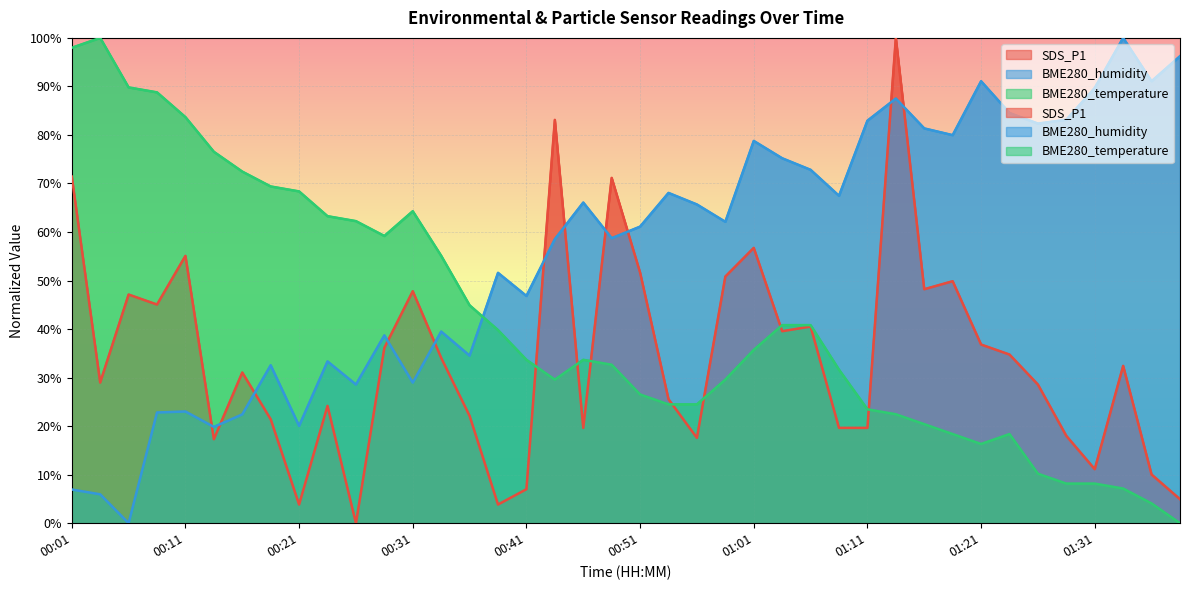

Reading left to right, what are all the values shown in this chart?

SDS_P1: 00:01=71.4	00:04=29.0	00:06=47.1	00:09=45.1	00:11=55.1	00:14=17.3	00:16=31.0	00:19=21.4	00:21=3.8	00:23=24.2	00:26=0.0	00:28=36.1	00:31=47.8	00:33=34.1	00:36=22.1	00:38=3.8	00:41=7.0	00:43=83.1	00:46=19.6	00:48=71.2	00:51=51.6	00:53=25.5	00:56=17.6	00:58=50.8	01:01=56.7	01:03=39.6	01:06=40.5	01:08=19.6	01:11=19.6	01:13=100.0	01:16=48.2	01:18=49.9	01:21=36.8	01:23=34.8	01:26=28.6	01:28=18.0	01:31=11.1	01:33=32.4	01:36=10.0	01:38=4.9
BME280_humidity: 00:01=6.9	00:04=6.0	00:06=0.0	00:09=22.8	00:11=23.0	00:14=19.8	00:16=22.4	00:19=32.5	00:21=20.0	00:23=33.3	00:26=28.6	00:28=38.7	00:31=29.0	00:33=39.5	00:36=34.5	00:38=51.6	00:41=46.8	00:43=58.5	00:46=66.1	00:48=58.7	00:51=61.1	00:53=68.1	00:56=65.7	00:58=62.1	01:01=78.8	01:03=75.2	01:06=72.8	01:08=67.5	01:11=82.9	01:13=87.5	01:16=81.3	01:18=80.0	01:21=91.1	01:23=84.5	01:26=82.3	01:28=83.1	01:31=89.7	01:33=100.0	01:36=91.1	01:38=96.2
BME280_temperature: 00:01=98.0	00:04=100.0	00:06=89.8	00:09=88.8	00:11=83.7	00:14=76.5	00:16=72.4	00:19=69.4	00:21=68.4	00:23=63.3	00:26=62.2	00:28=59.2	00:31=64.3	00:33=55.1	00:36=44.9	00:38=39.8	00:41=33.7	00:43=29.6	00:46=33.7	00:48=32.7	00:51=26.5	00:53=24.5	00:56=24.5	00:58=29.6	01:01=35.7	01:03=40.8	01:06=40.8	01:08=31.6	01:11=23.5	01:13=22.4	01:16=20.4	01:18=18.4	01:21=16.3	01:23=18.4	01:26=10.2	01:28=8.2	01:31=8.2	01:33=7.1	01:36=4.1	01:38=0.0